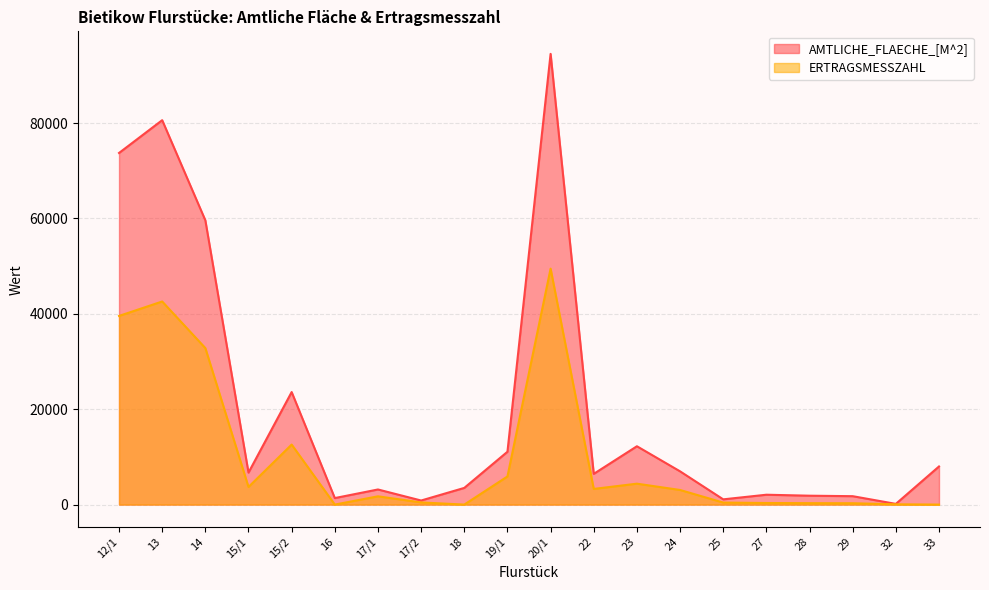

List the labels in order of ERTRAGSMESSZAHL value, smallest first.

16, 18, 33, 32, 29, 28, 27, 25, 17/2, 17/1, 24, 22, 15/1, 23, 19/1, 15/2, 14, 12/1, 13, 20/1